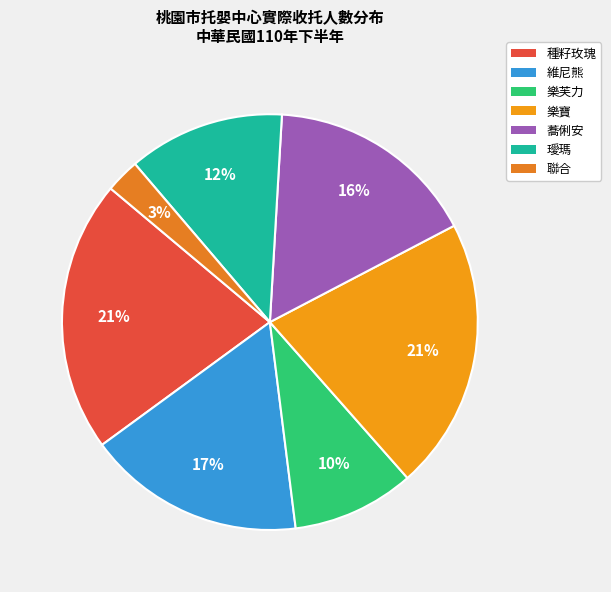

Is there any slice that represents more than half of the pie?

No